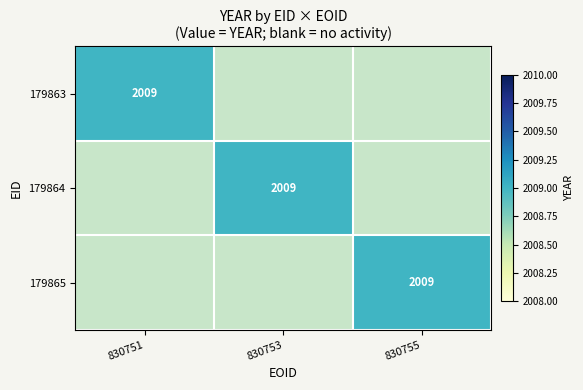

The 179865 series shows 2873 at 830755. True or false?

False